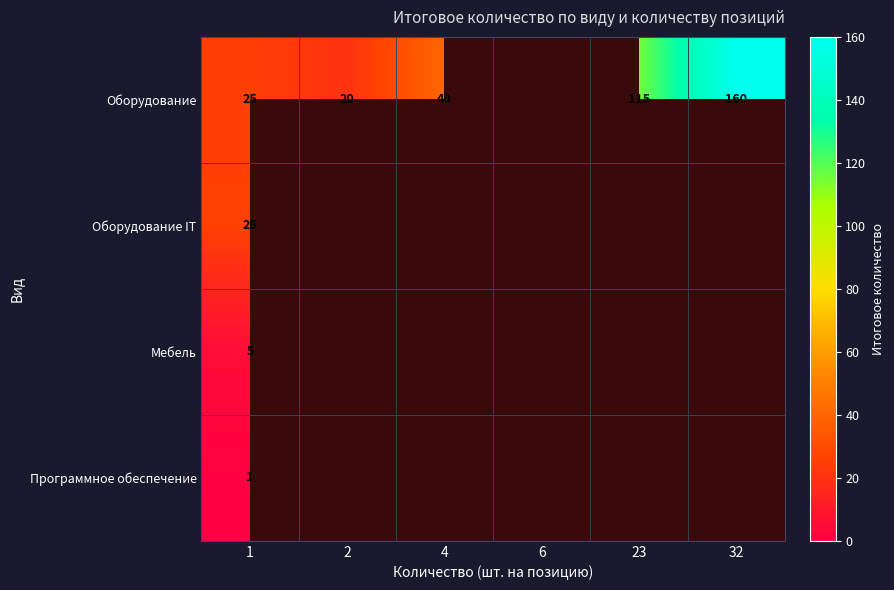

What is the maximum value shown in the chart?

160.0